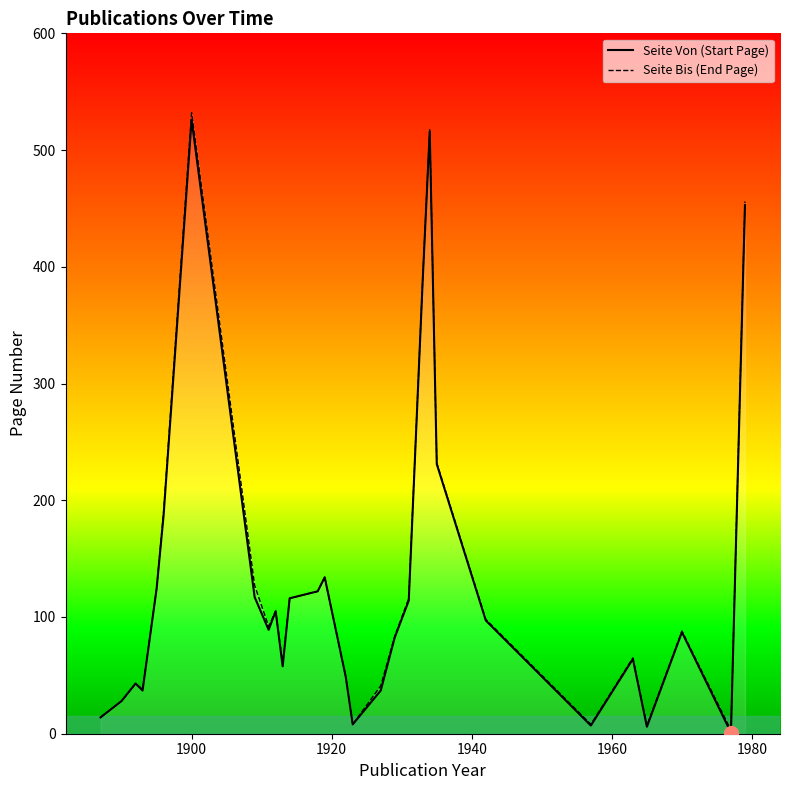

What is the value of the Seite Bis (End Page) point at the 19th from the left?

116.0